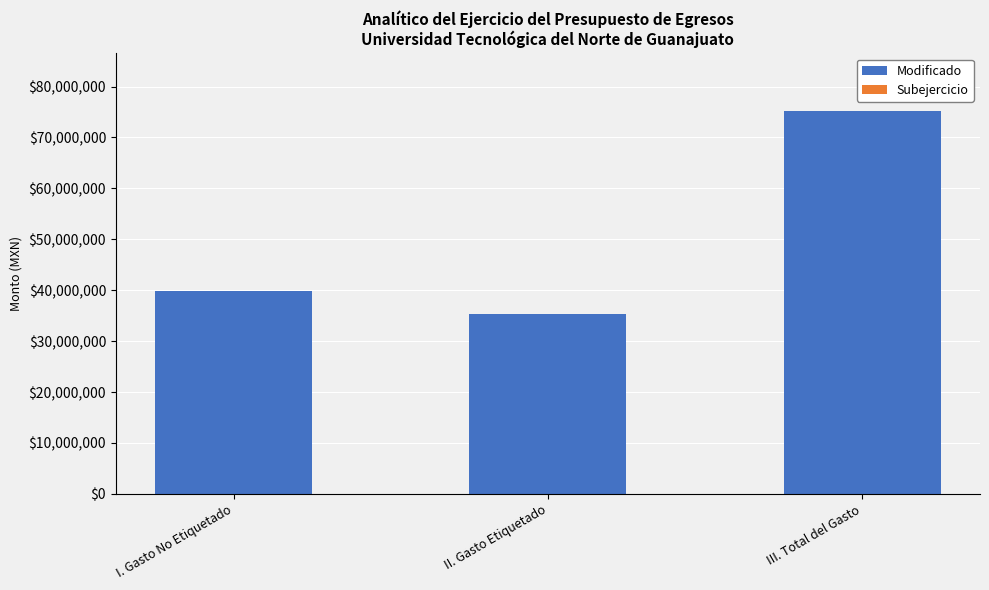

What is the sum of all Modificado values?

150362906.2